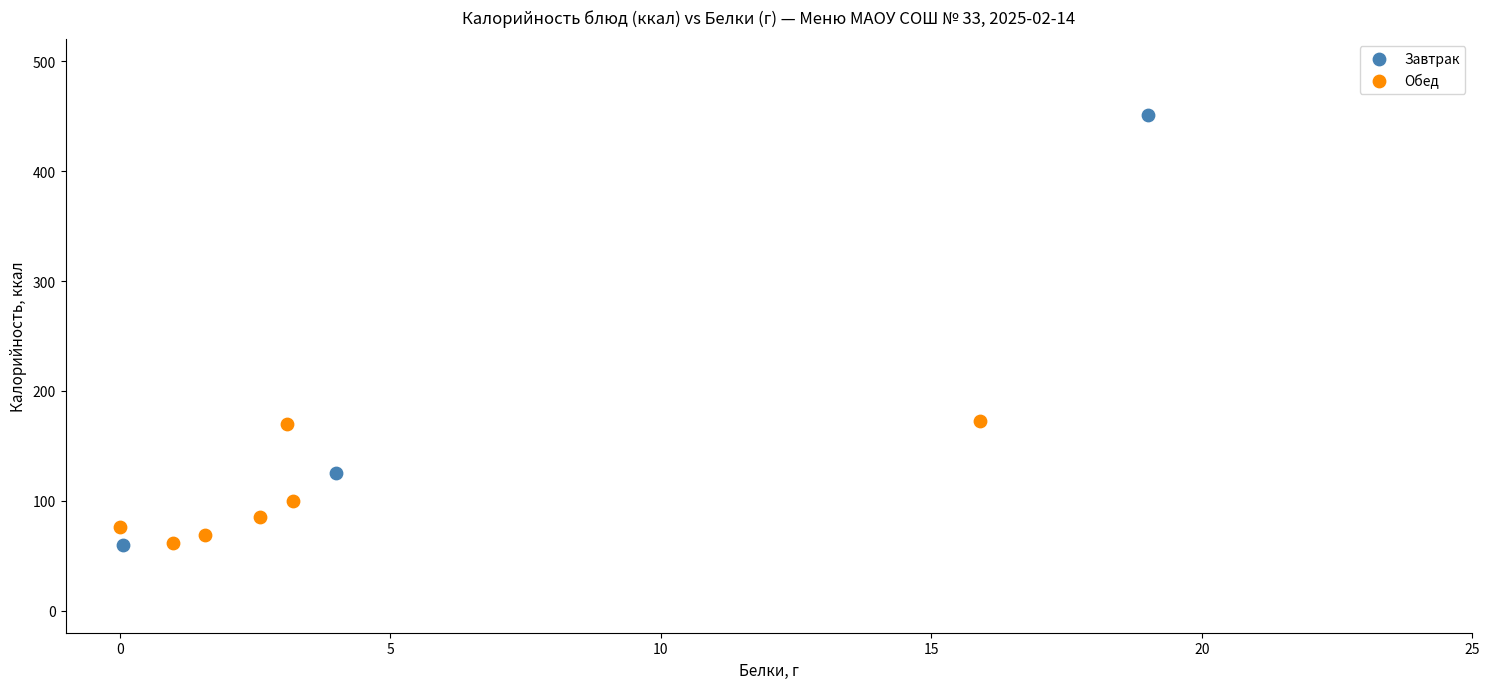

Which series reaches the maximum Y coordinate?

Завтрак